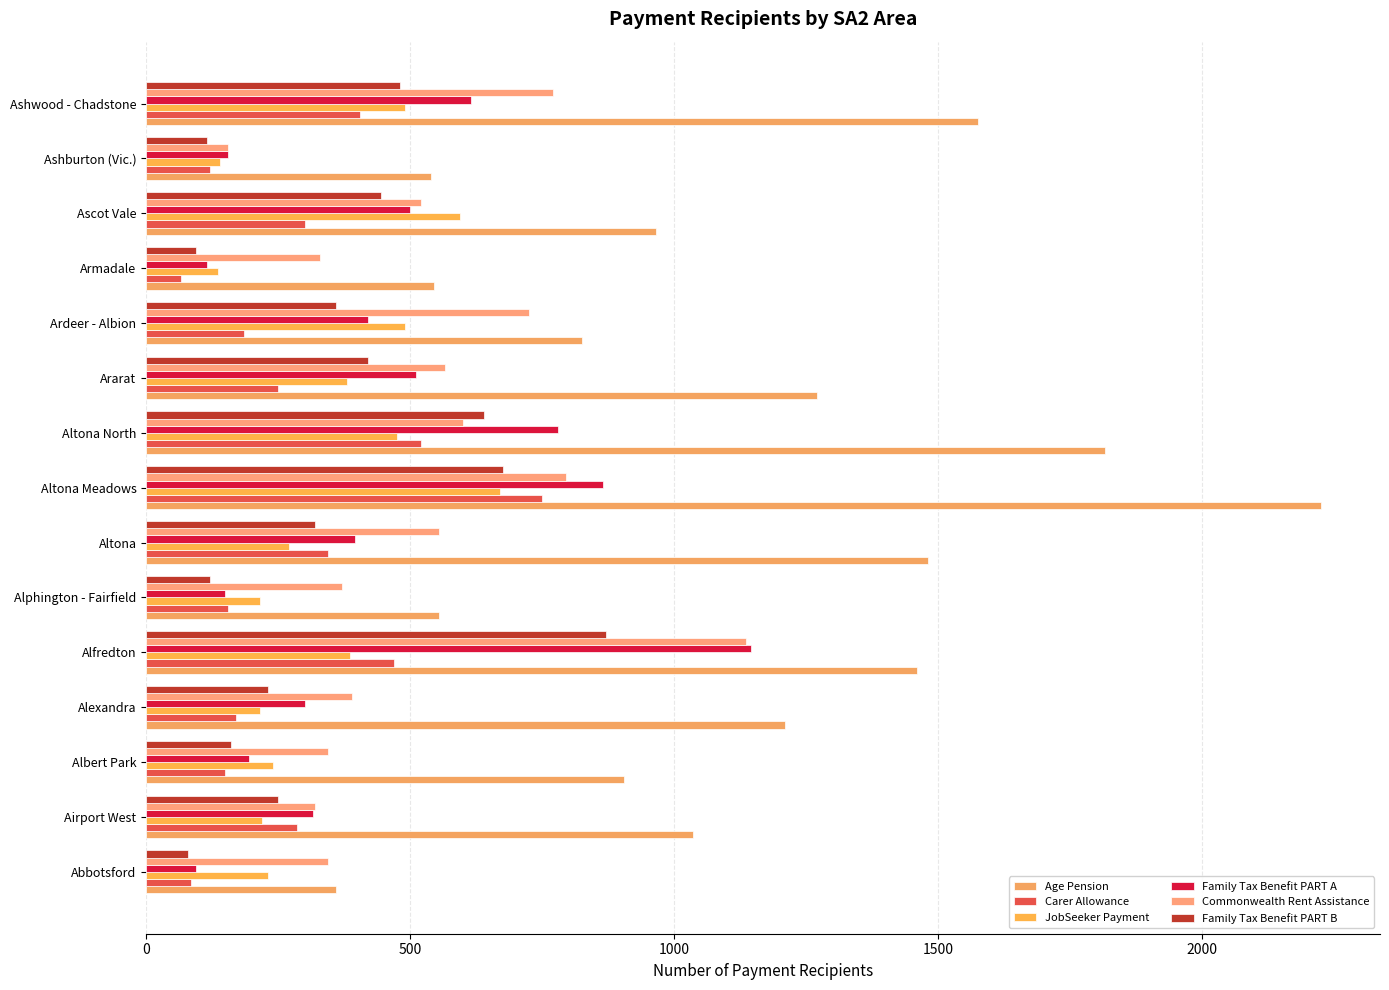

Which series has the largest total across all categories?

Age Pension